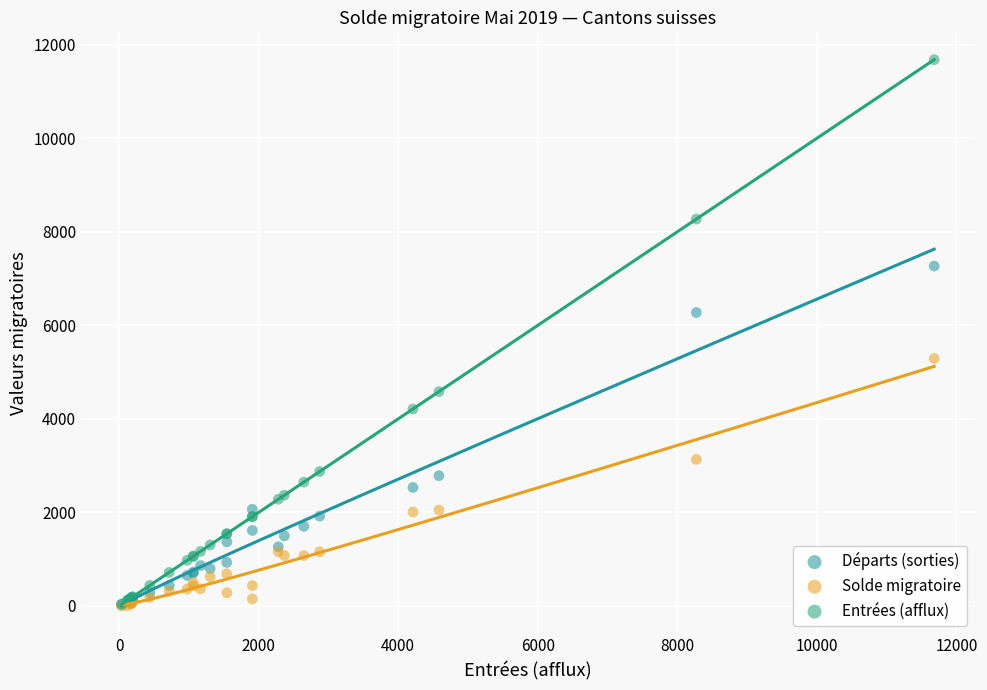

In the Entrées (afflux) series, what Y value is closest to 5858?

4584